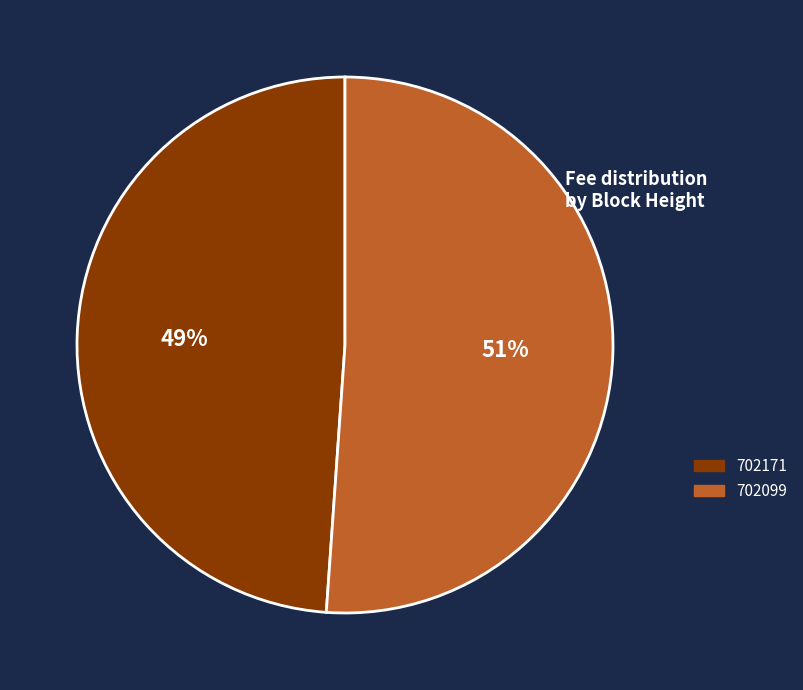

Count the number of slices in the pie.

2